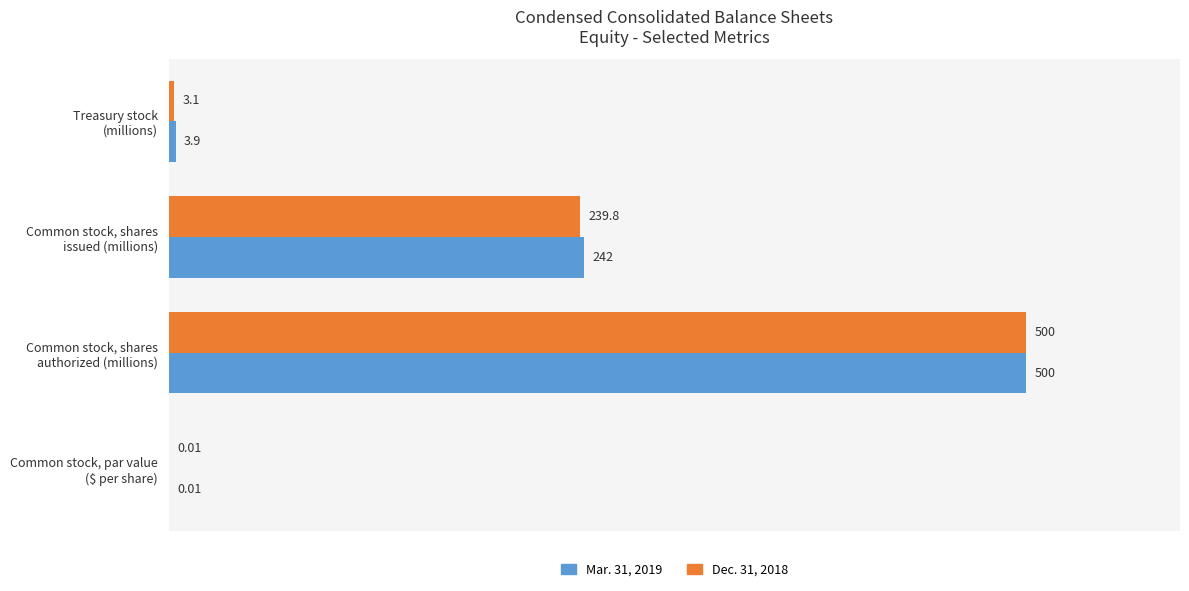

Which series has the largest total across all categories?

Mar. 31, 2019